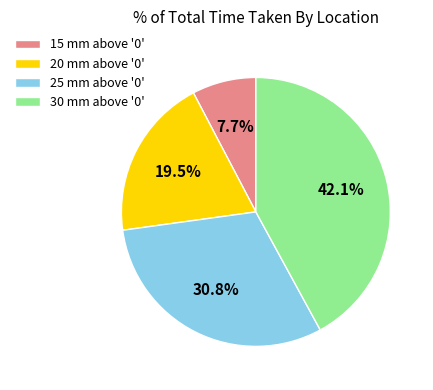

To the nearest percent, what is the average slice percentage?

25%